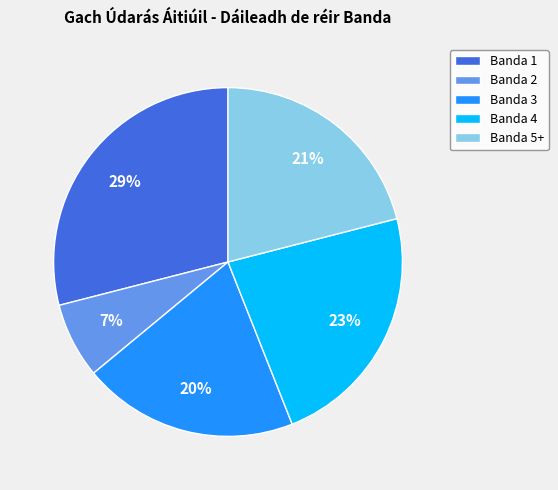

What is the largest slice in the pie chart?

Banda 1